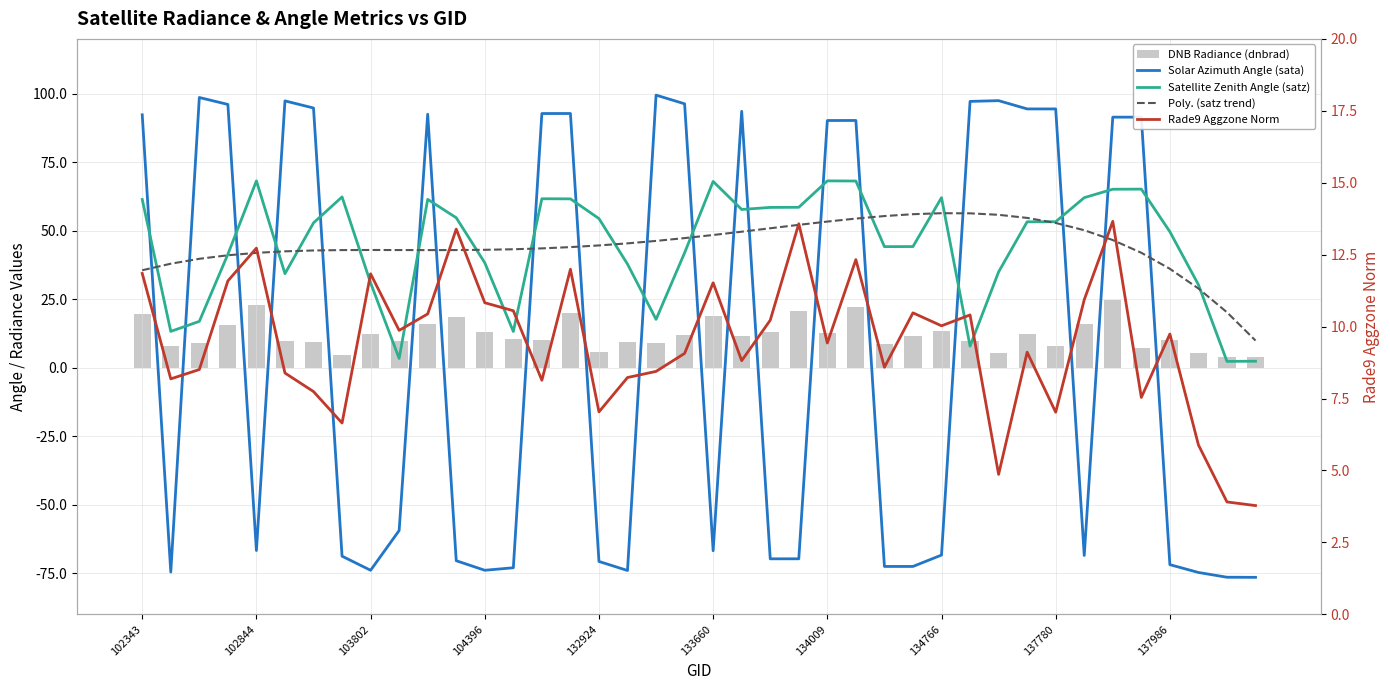

What is the greatest value displayed?

99.5